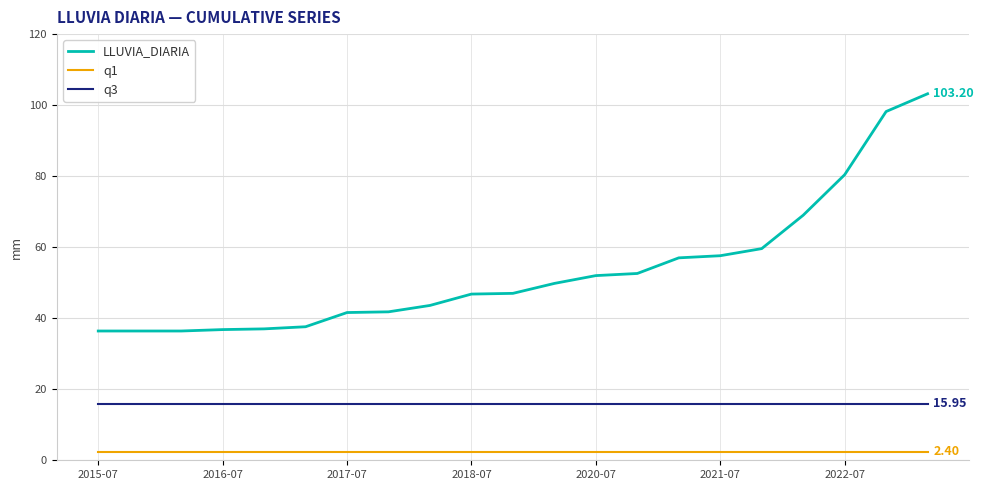

Rank the series by their maximum value, from highest to lowest.

LLUVIA_DIARIA, q3, q1